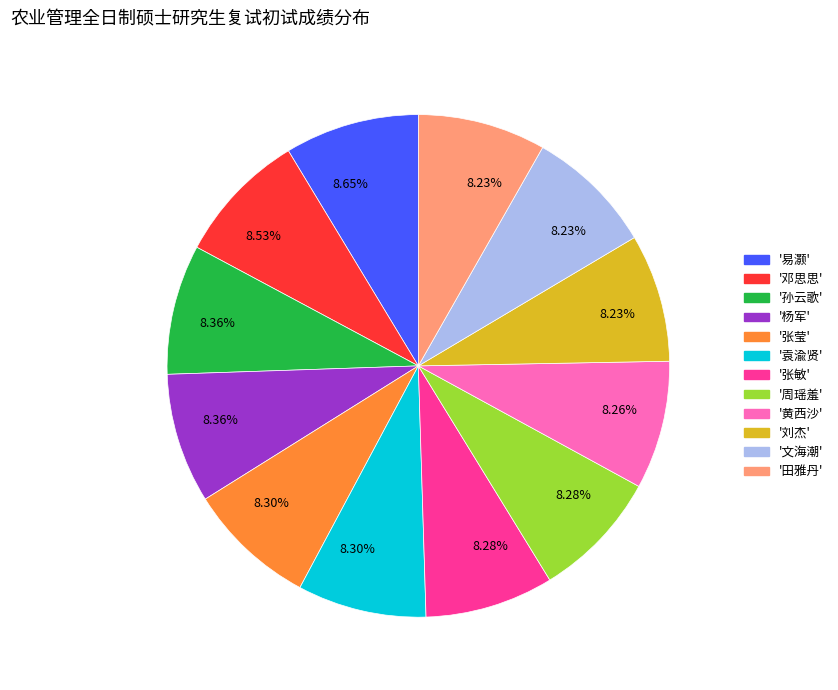

Is there any slice that represents more than half of the pie?

No